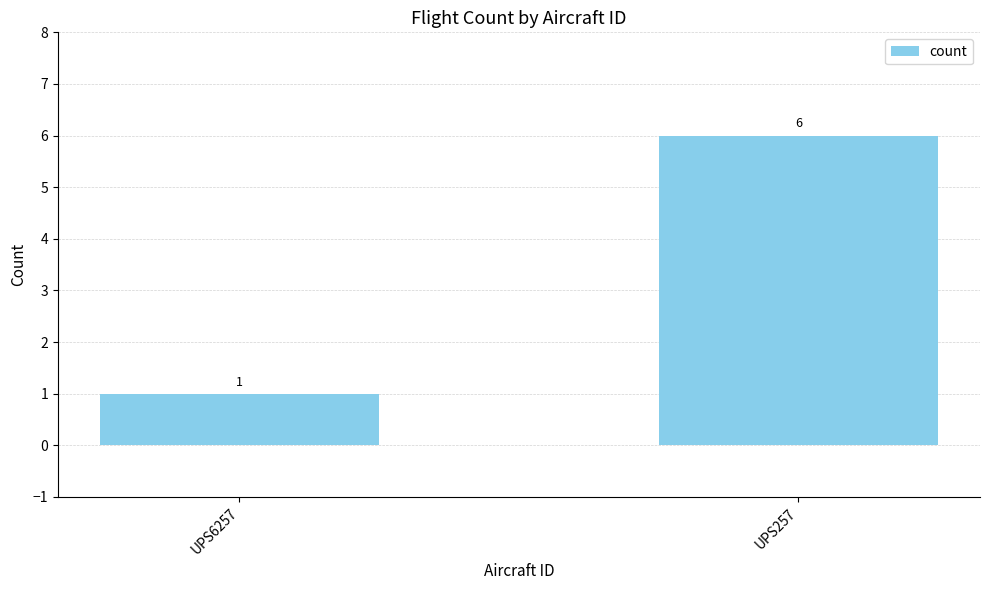

Which has a higher value, UPS257 or UPS6257?

UPS257